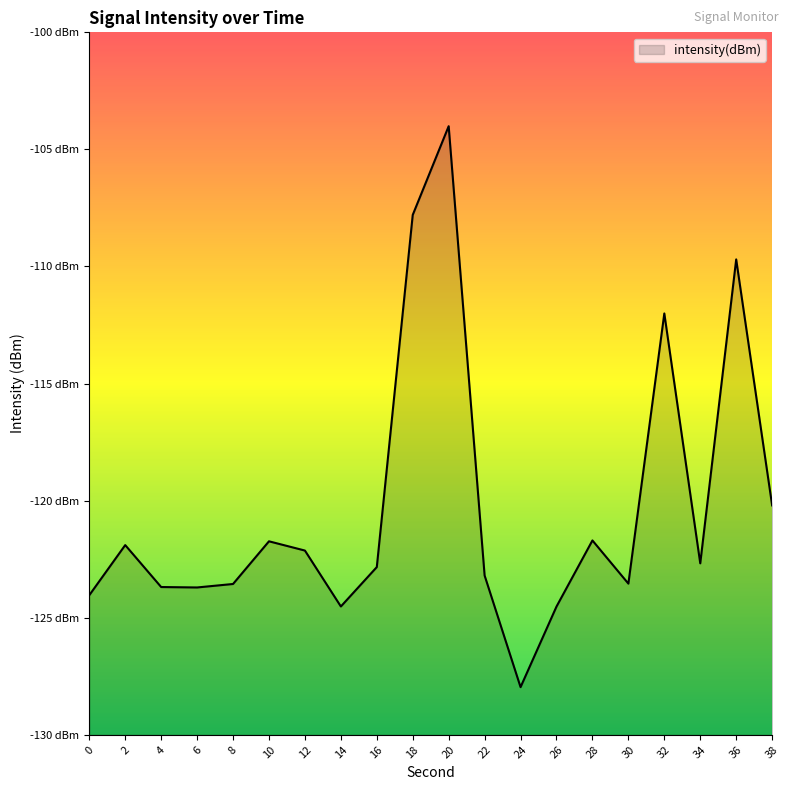

True or false: the data shows -209.8 at 24.

False